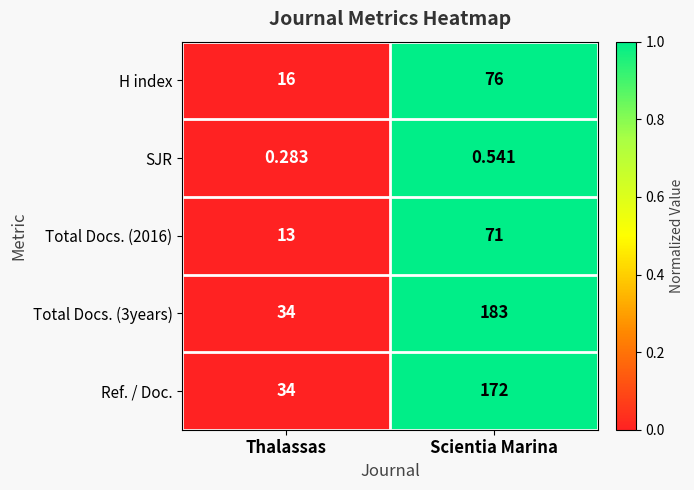

Is the value of Total Docs. (2016) at Thalassas greater than the value of Total Docs. (3years) at Thalassas?

No